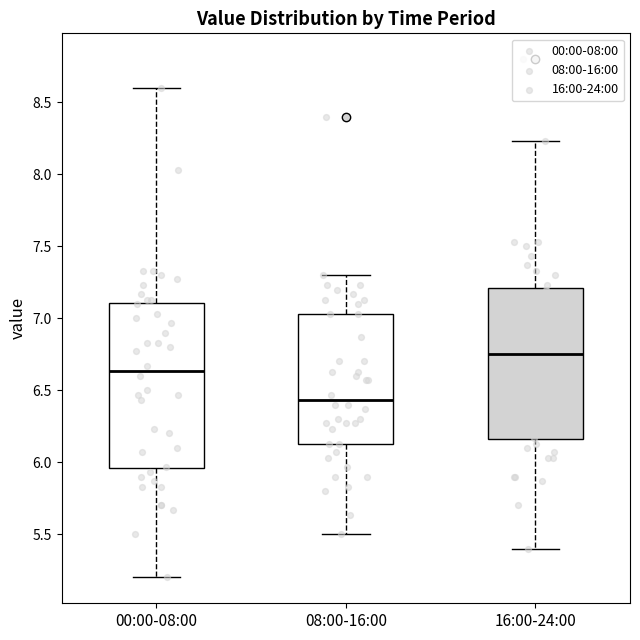

Reading left to right, transcribe this box plot: for each box, give where its median line is, the range the box spans, and where its two whiskers end, as read against the y-axis. The values are not printed on the chart, so give them approximately, as read against the axis.

00:00-08:00: median 6.65, box 5.95 to 7.10, whiskers 5.20 to 8.60
08:00-16:00: median 6.45, box 6.15 to 7.05, whiskers 5.50 to 7.30
16:00-24:00: median 6.75, box 6.15 to 7.20, whiskers 5.40 to 8.25